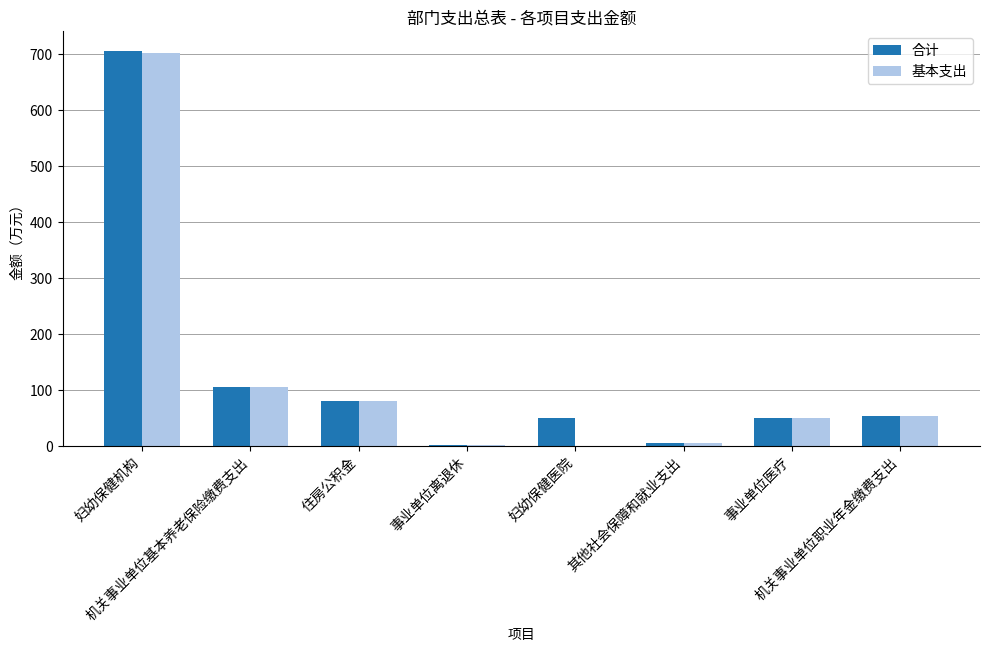

Which series has the largest total across all categories?

合计